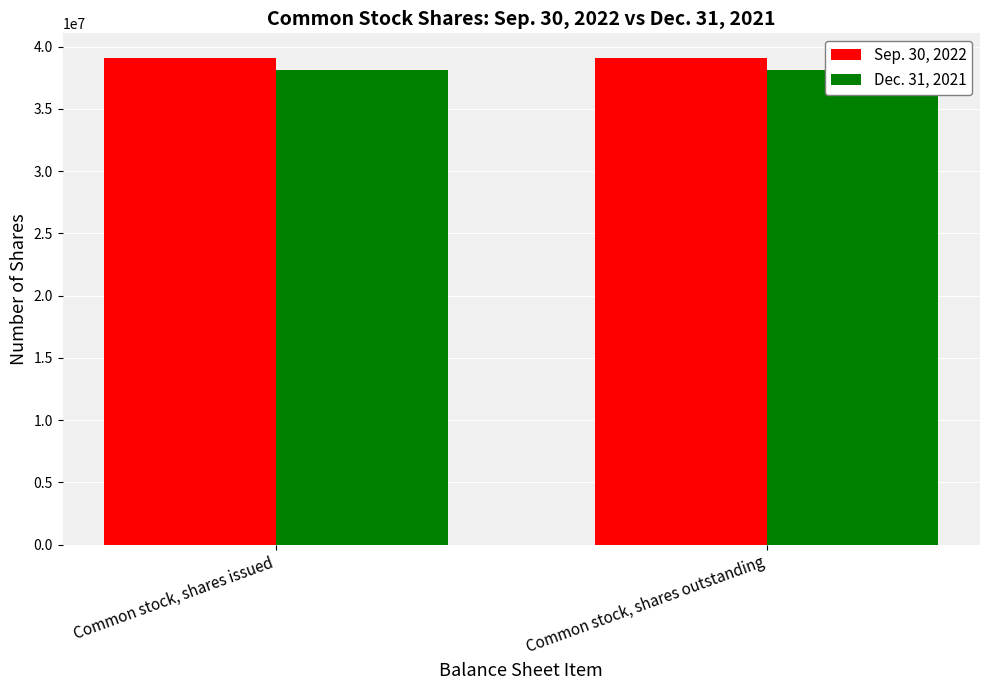

Which has a higher value, Common stock, shares outstanding or Common stock, shares issued?

Common stock, shares outstanding